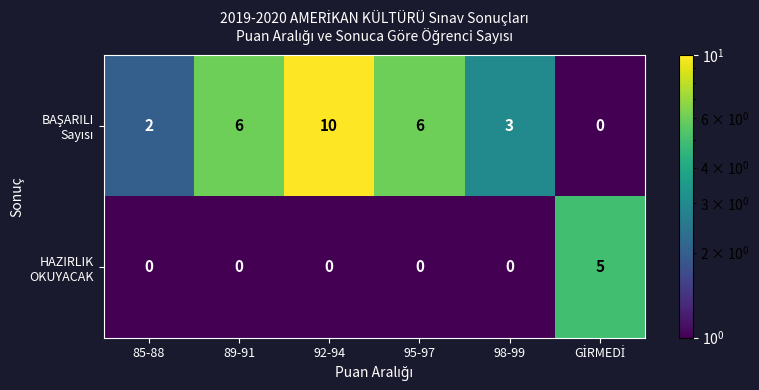

What is the total value across all series at 98-99?

3